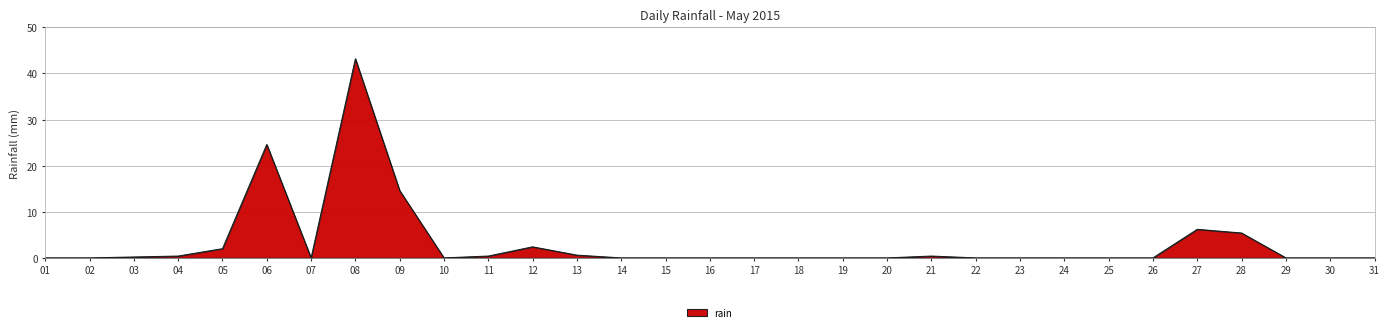

What is the difference between the maximum and minimum values?

43.2